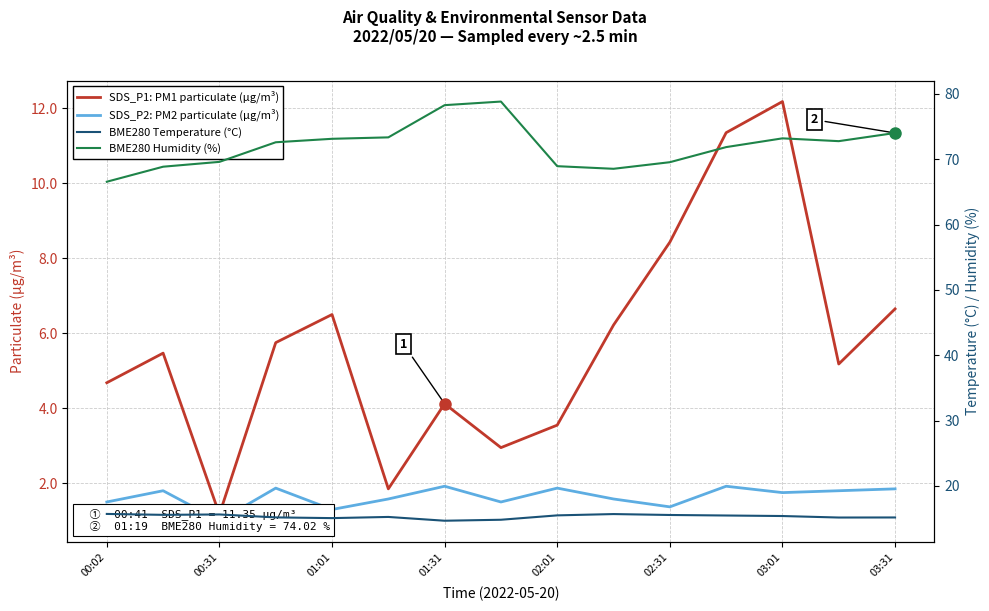

How many interior local peaks does the BME280 Temperature (°C) series have?

3